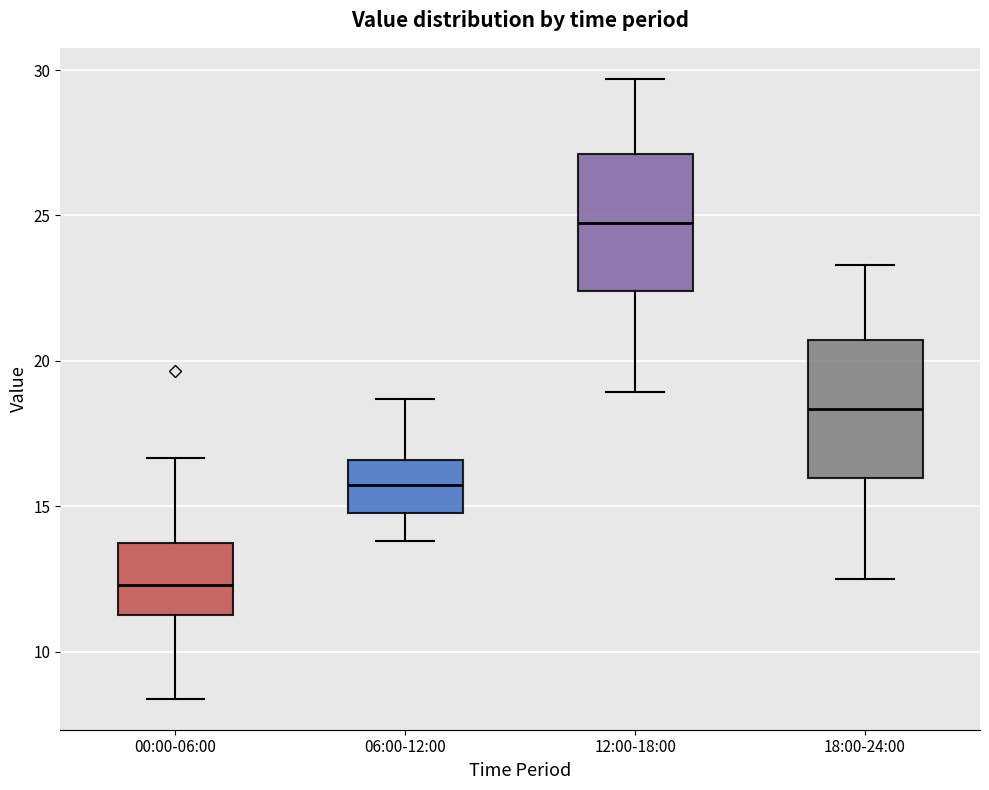

Where is the upper edge of the box for 06:00-12:00 on the y-axis? The values are not printed on the chart, so give them approximately, as read against the axis.

16.5